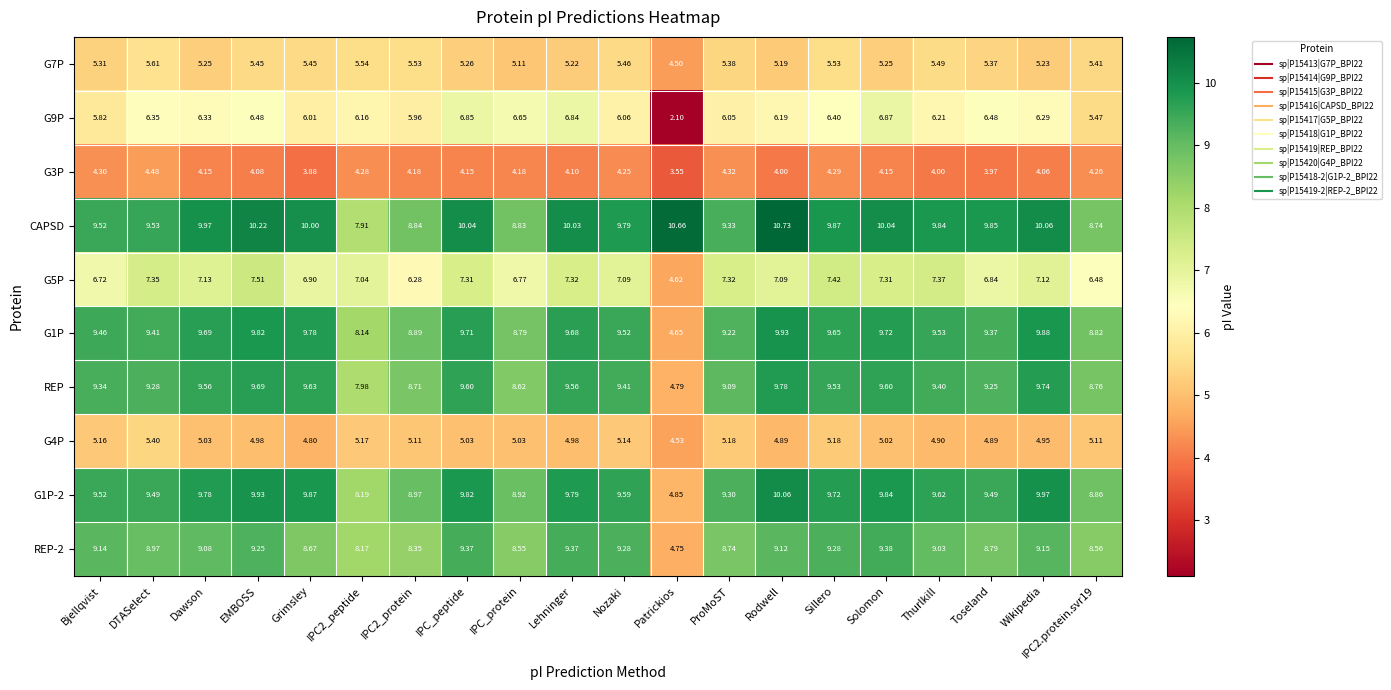

Where does the G3P series first go above 4?

Bjellqvist